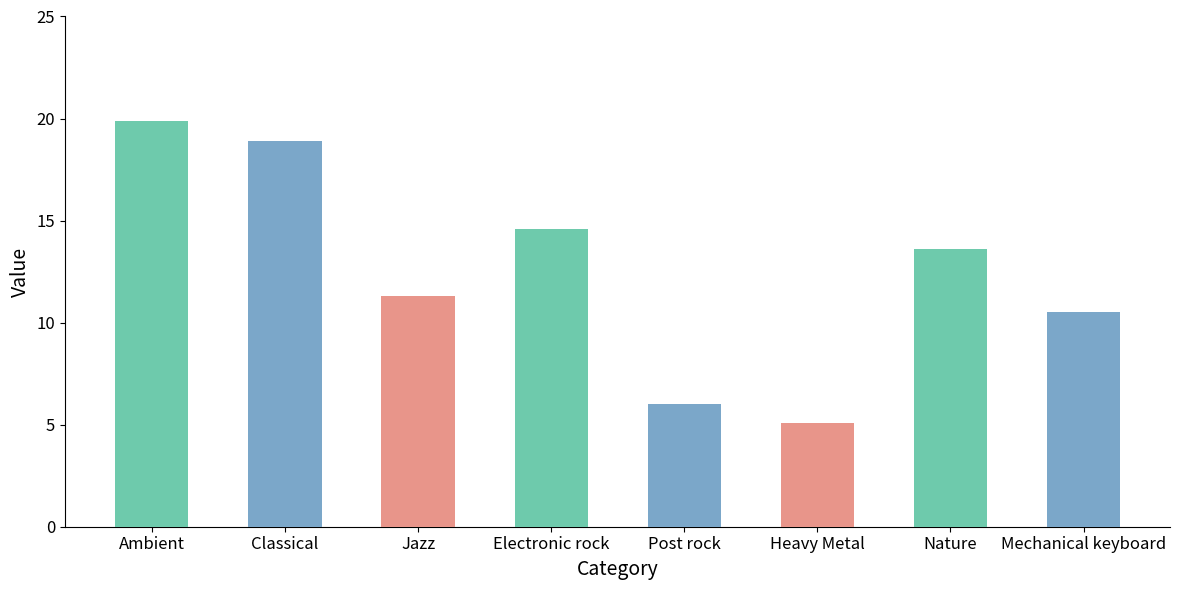

Which has a higher value, Jazz or Post rock?

Jazz